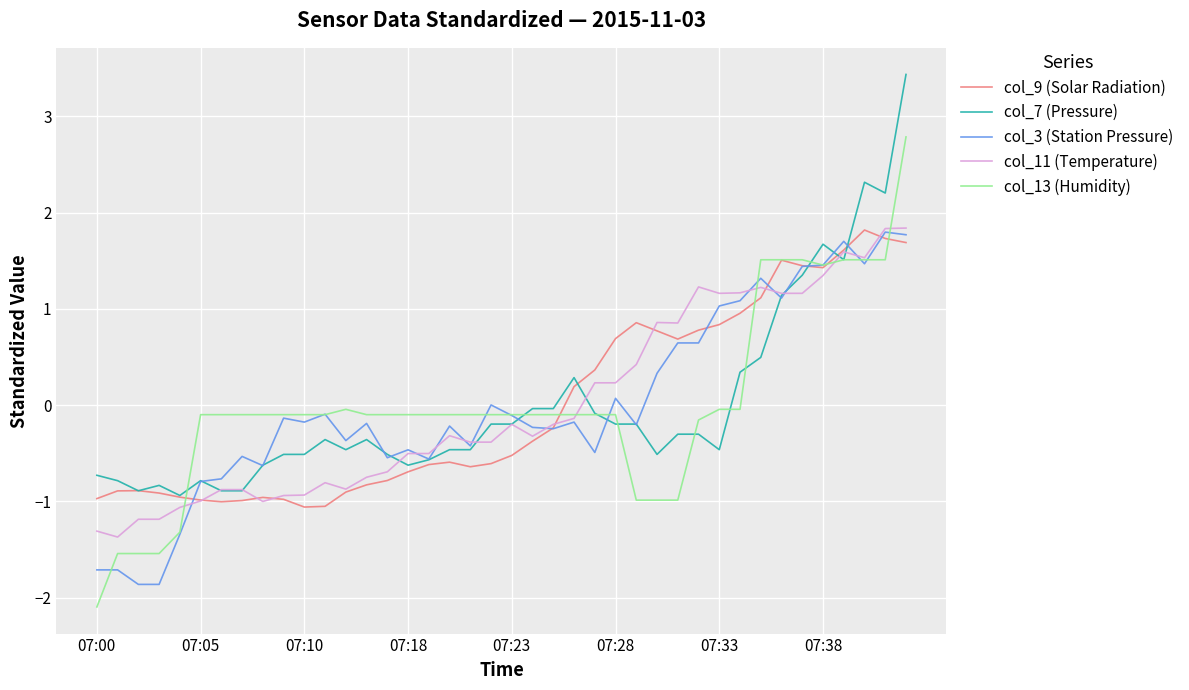

How many lines are shown in the chart?

5